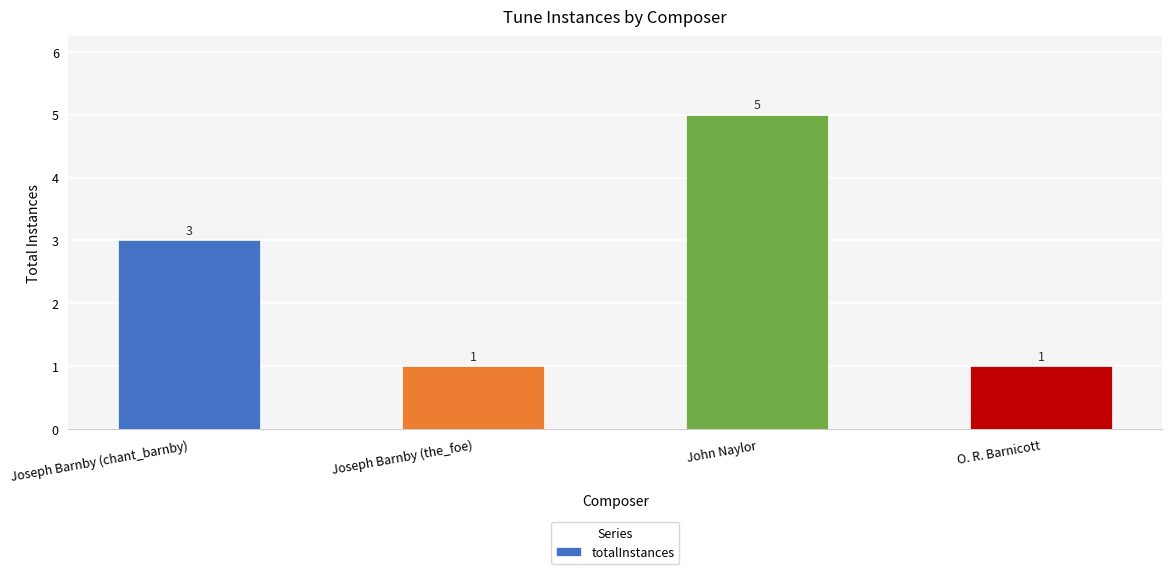

What is the value of the 3rd bar from the left?

5